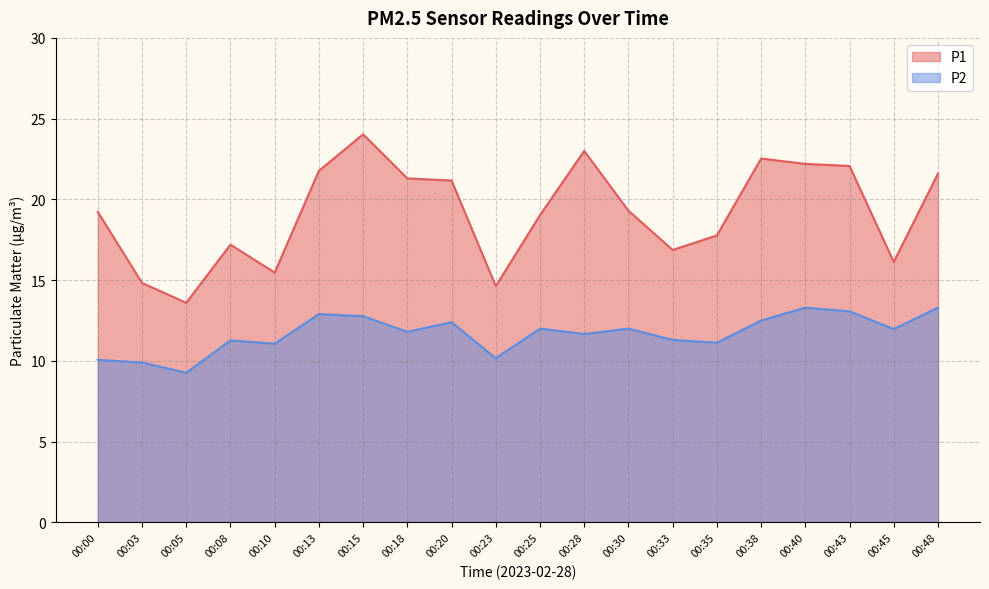

The P1 series shows 29.0 at 00:35. True or false?

False